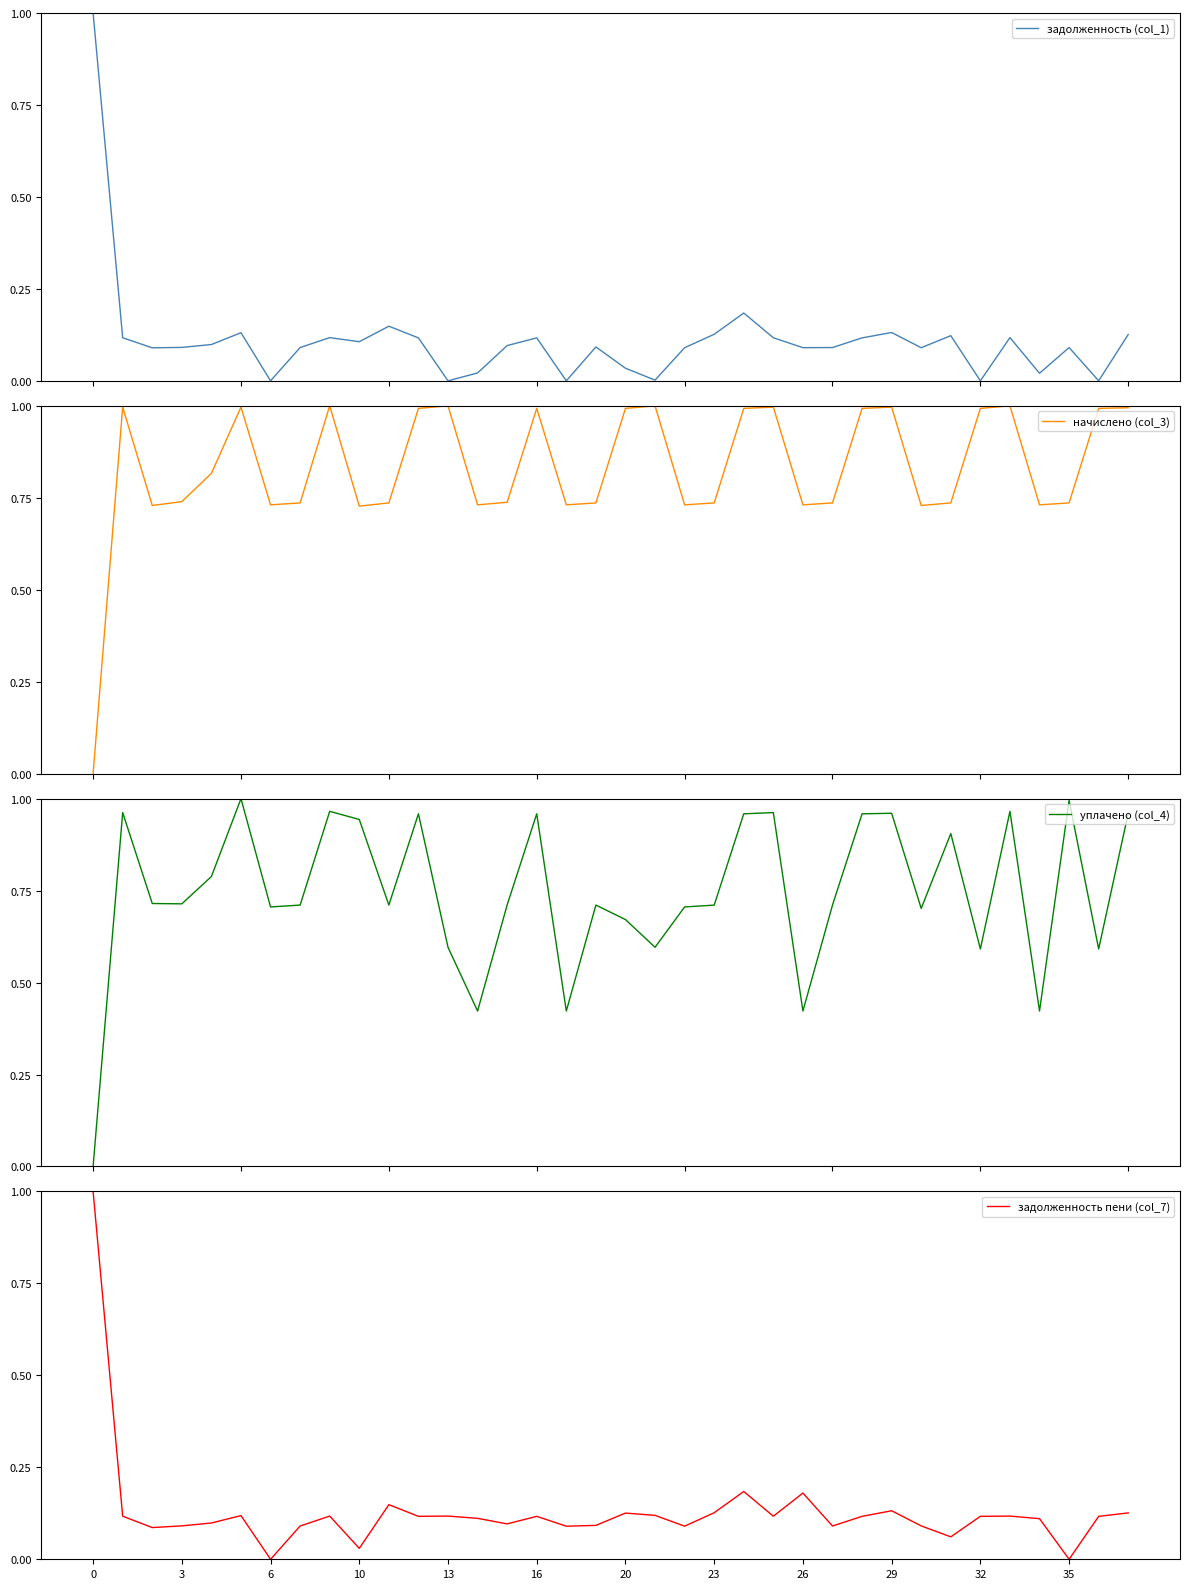

Where is the first local minimum for задолженность (col_1)?

6